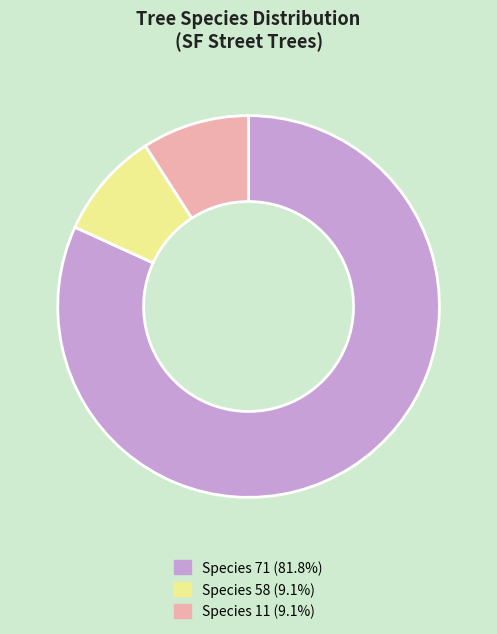

How many segments does this pie chart have?

3